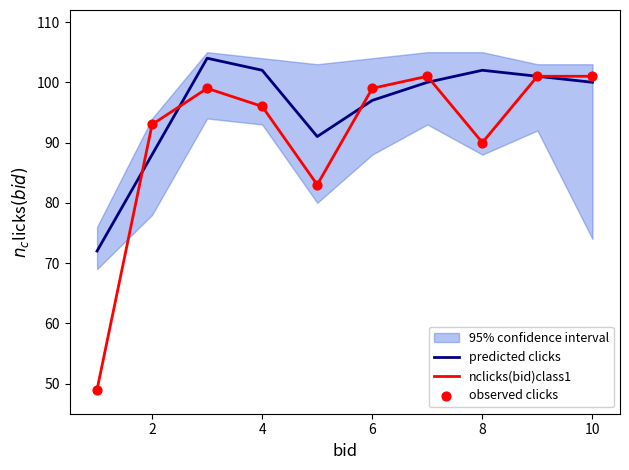

Which series has the widest spread of Y values?

nclicks(bid)class1